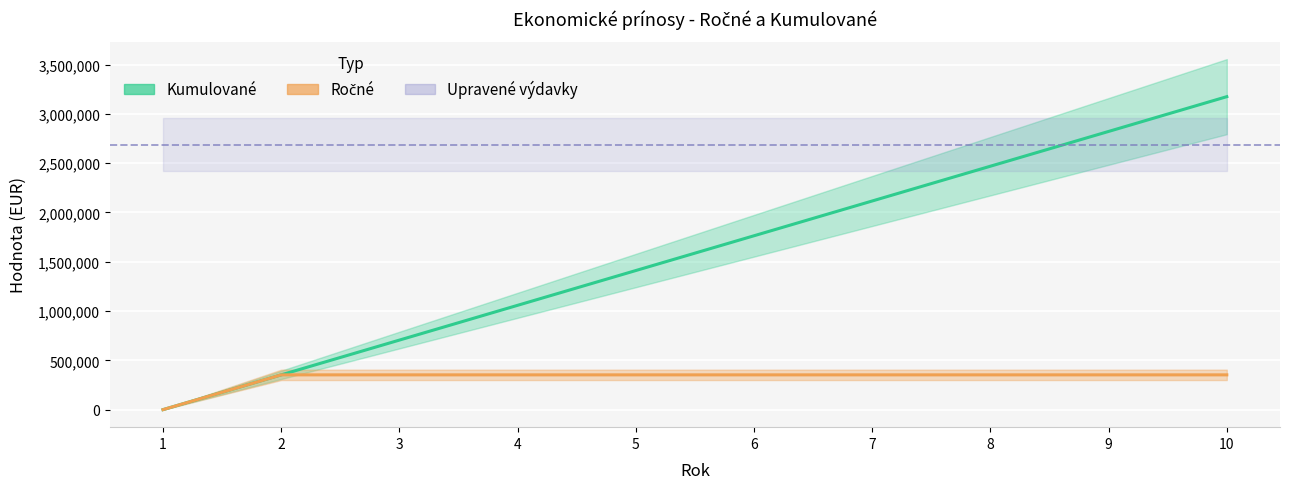

Which category has the lowest value in the Kumulované series?

1